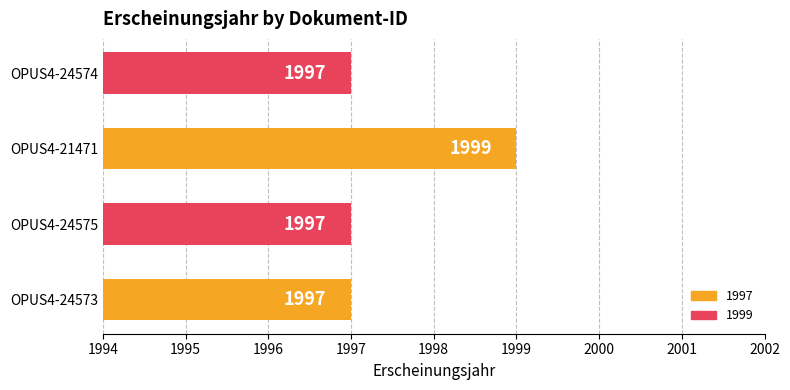

The value at OPUS4-24575 is 983. True or false?

False